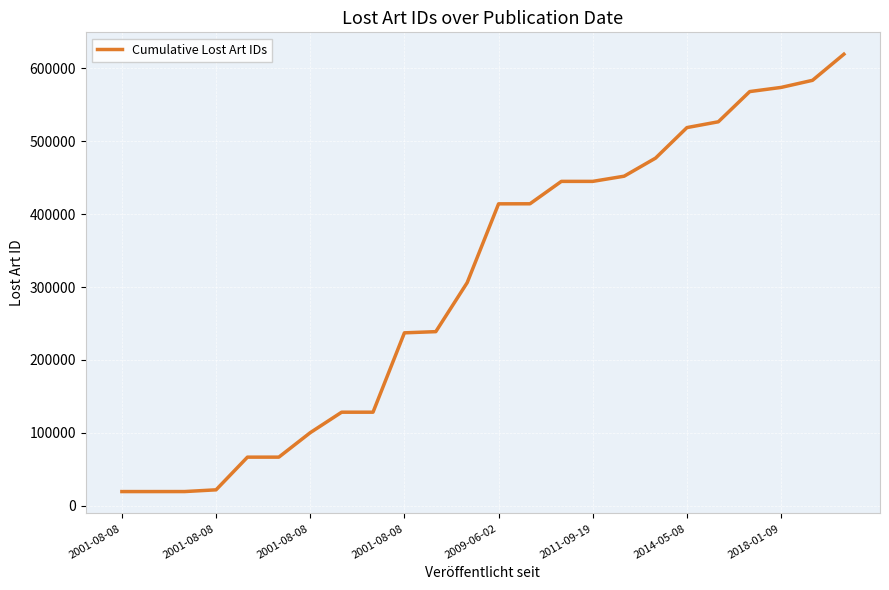

What is the greatest value displayed?

619442